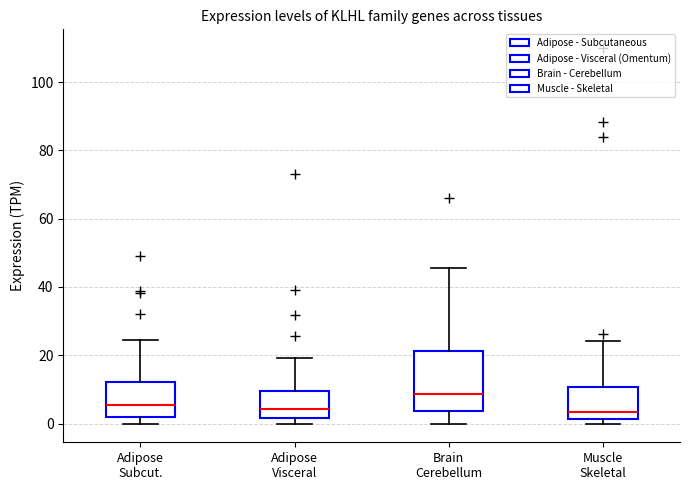

Which box is the tallest, from its lower edge to its upper edge?

Brain Cerebellum